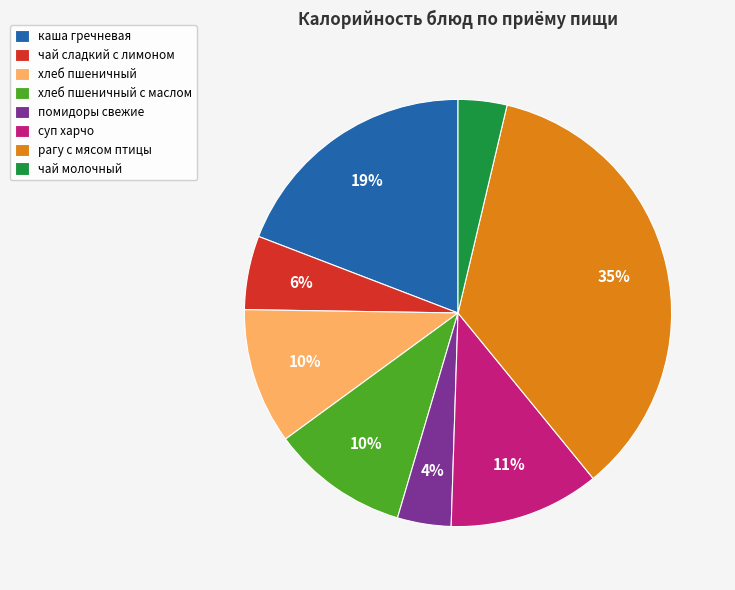

Does чай молочный represent more than half of the total?

No